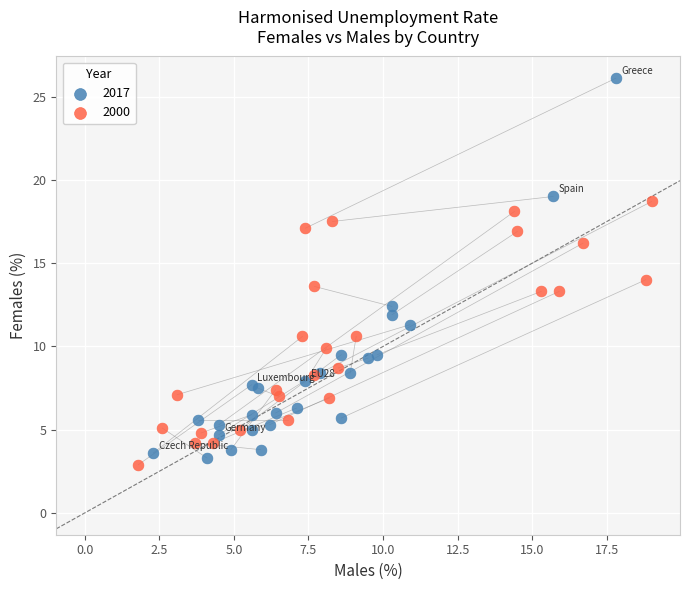

Which series has the widest spread of Y values?

2017